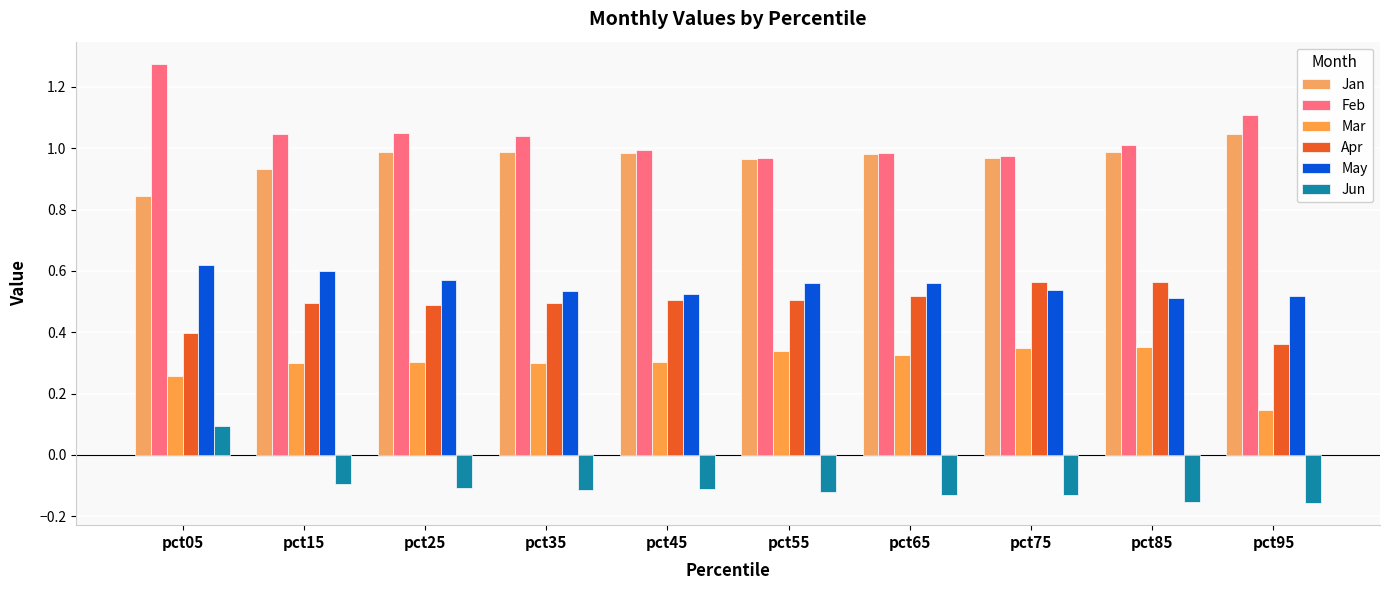

What is the sum of all Feb values?

10.5